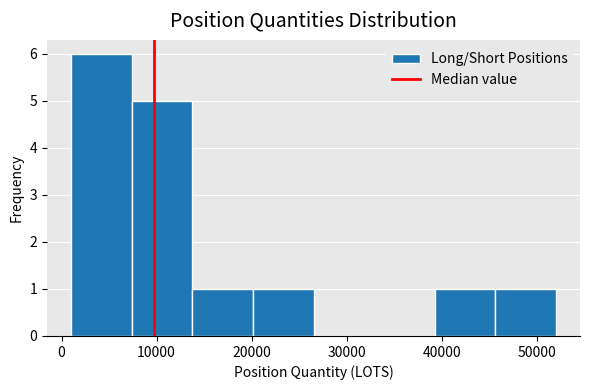

How tall is the bar that spans 46000 to 52000 on the x-axis? Neither the bar edges nor the heights are printed on the chart, so give them approximately, as read against the axes.

1